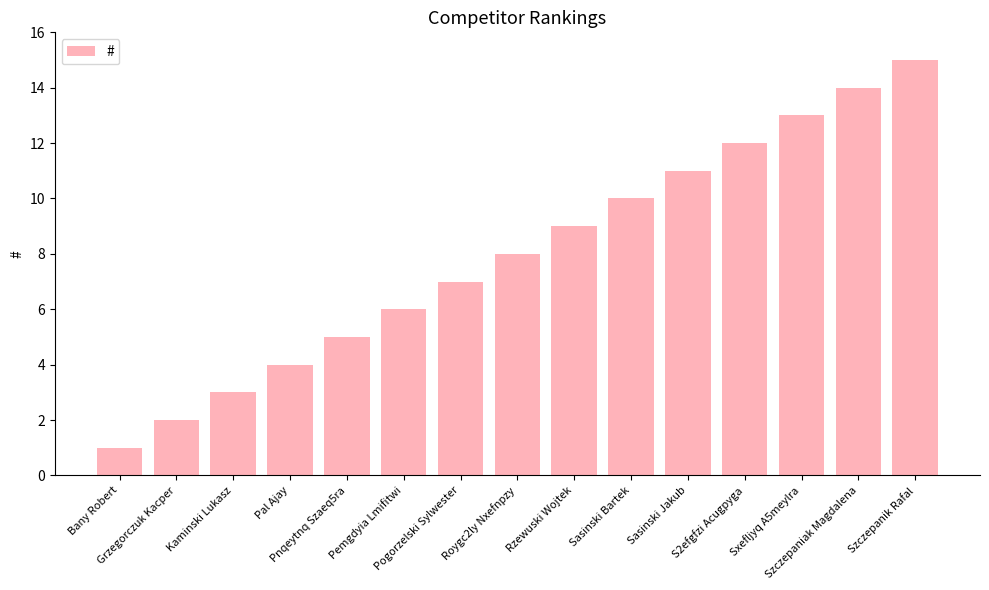

Is it true that the value at Grzegorczuk Kacper is 2?

True